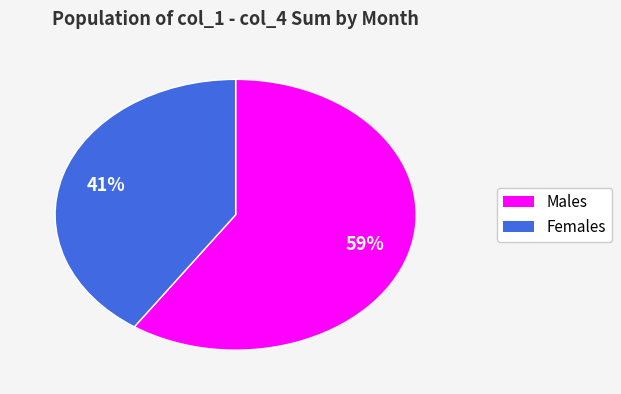

Is there a majority slice in this chart?

Yes